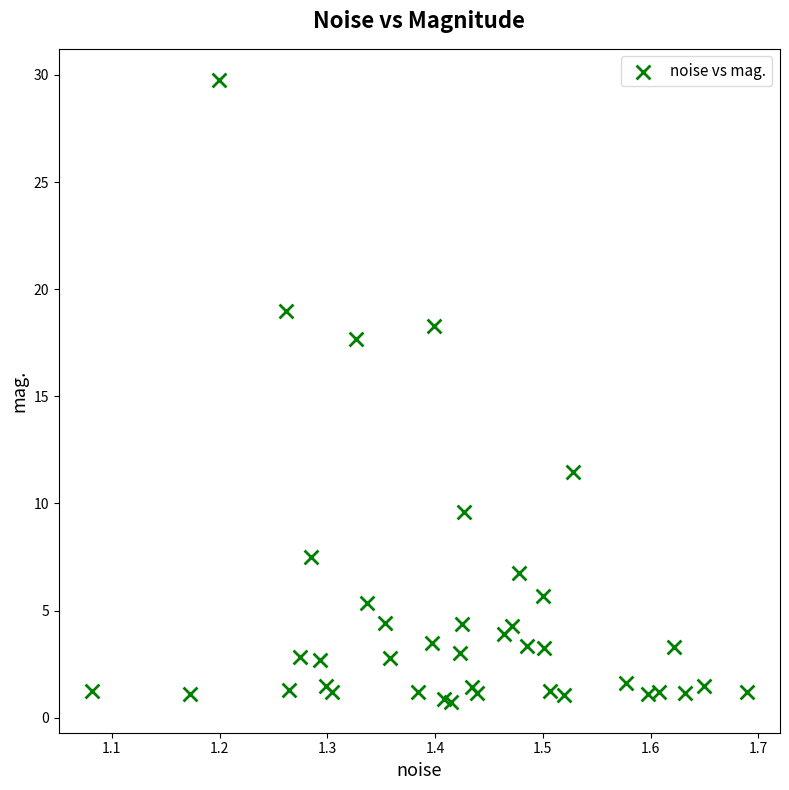

What Y value in the scatter plot is closest to 15?

17.7